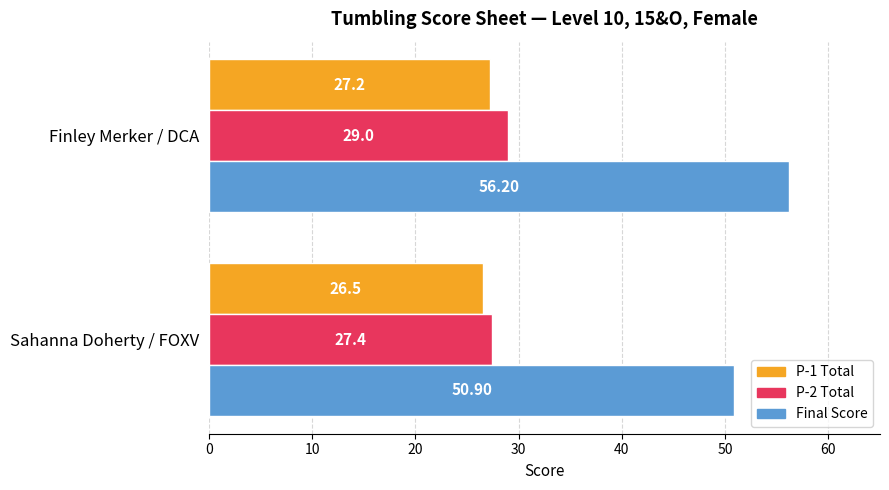

Which series has the widest spread of values?

Final Score